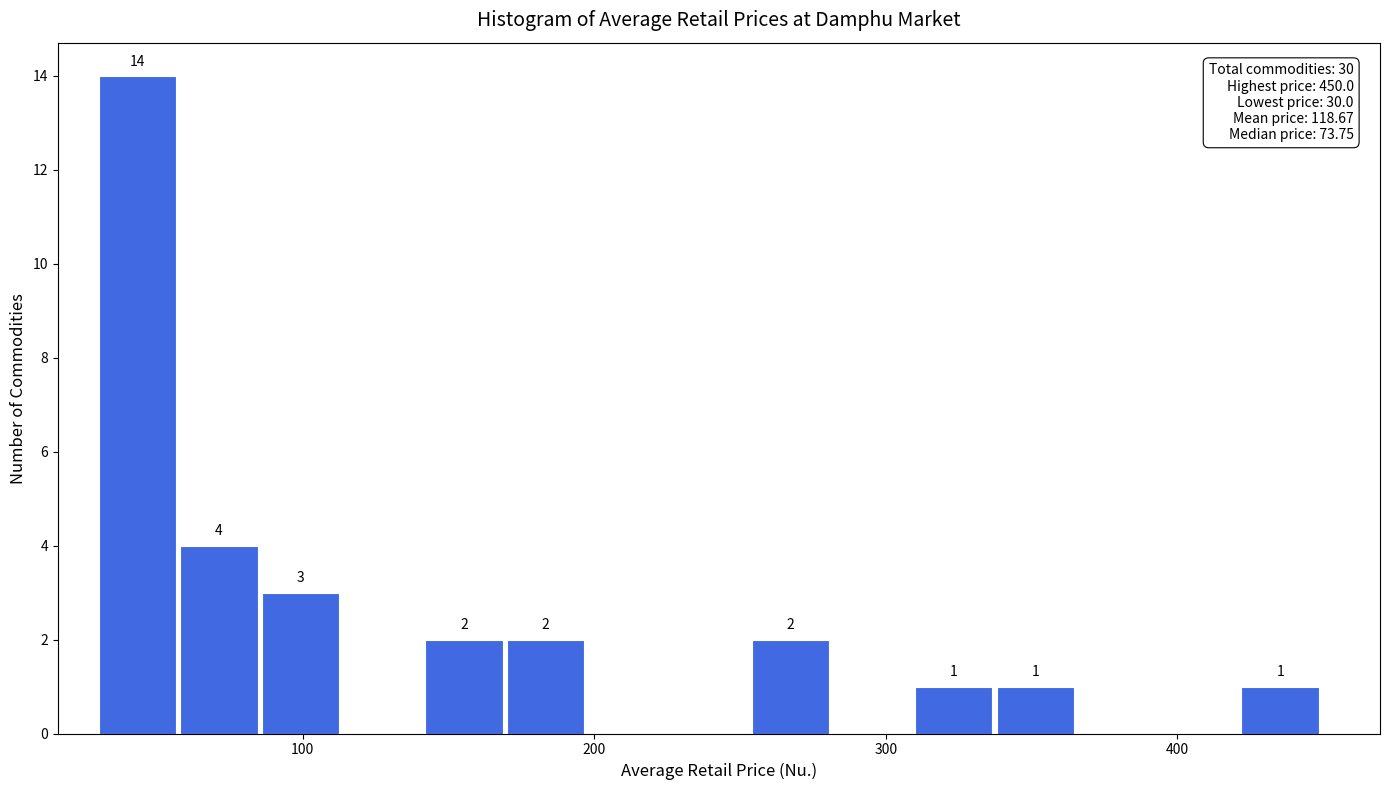

Read against the x-axis, roughly where is the centre of the tallest bar?

40